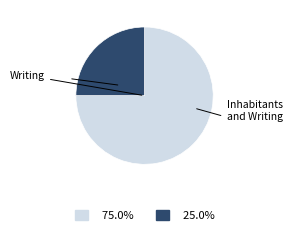

Is there a majority slice in this chart?

Yes